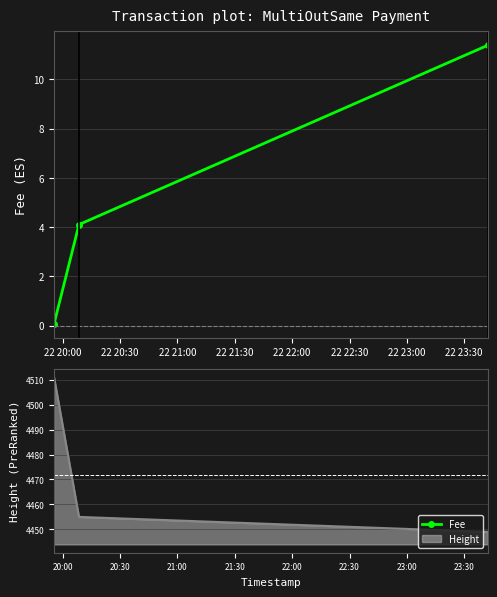

The value of Height at 22 20:30 is 7924.9. True or false?

False